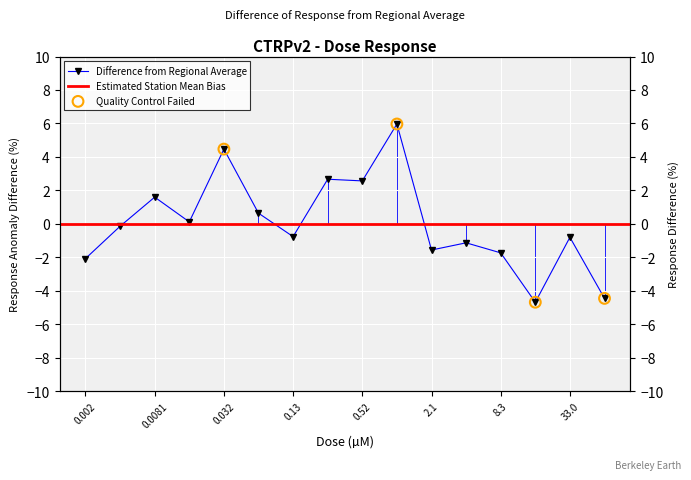

Between 66.0 and 2.1, which is larger?

2.1